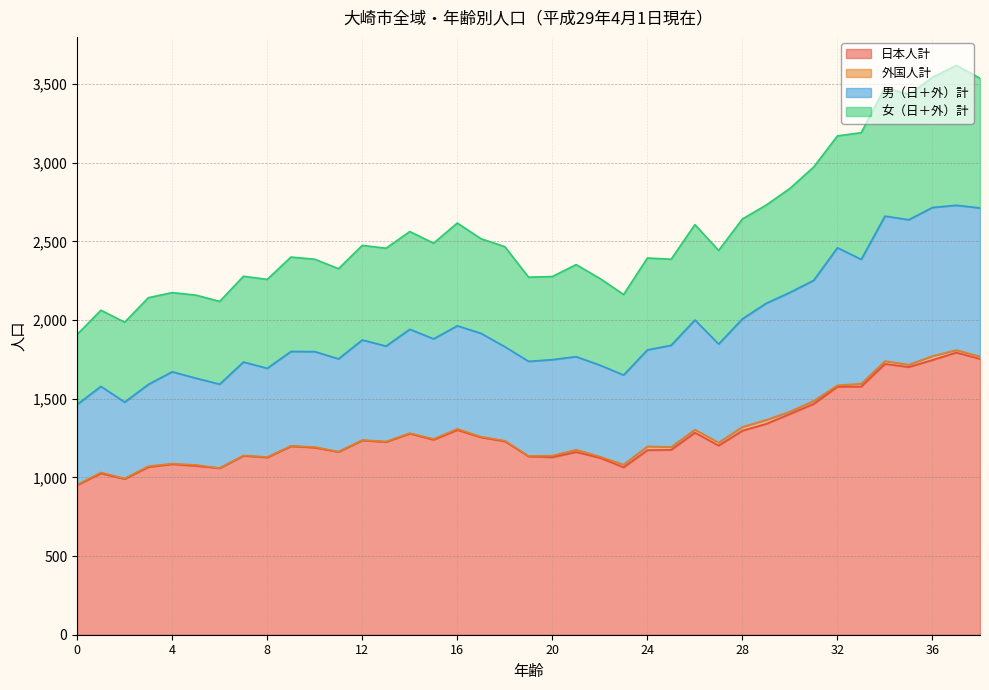

What is the maximum value for 日本人計?

1793